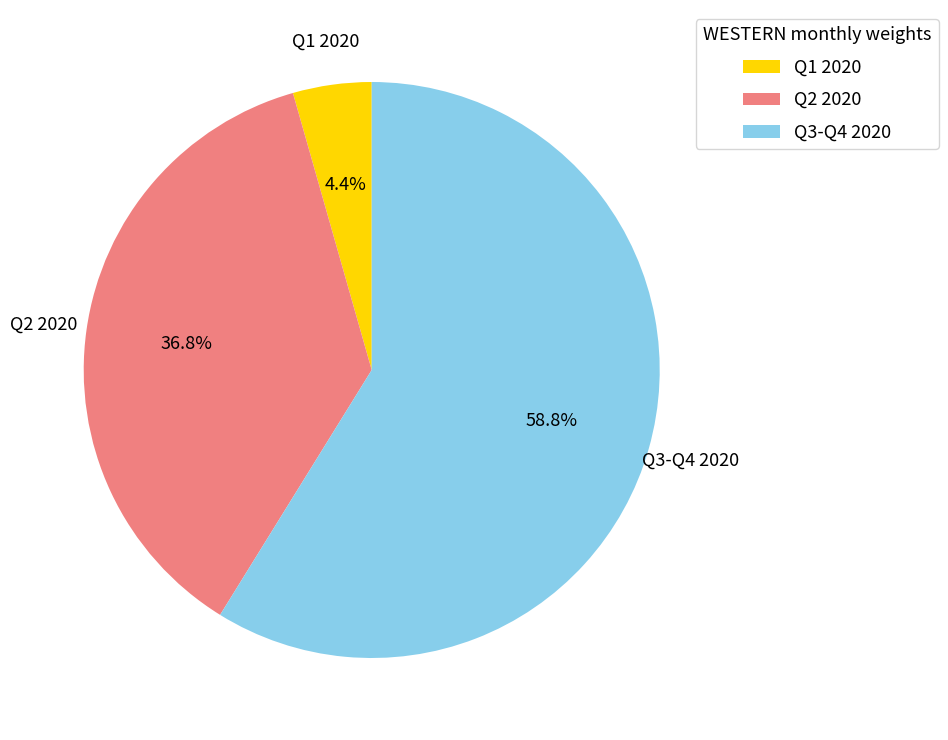

Count the number of slices in the pie.

3